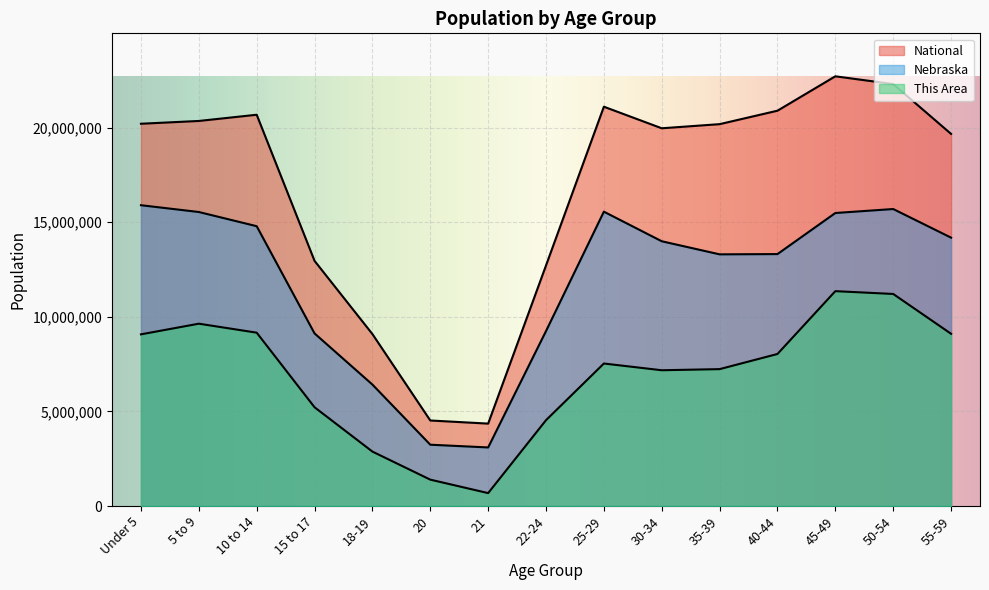

How many interior local peaks does the Nebraska series have?

2